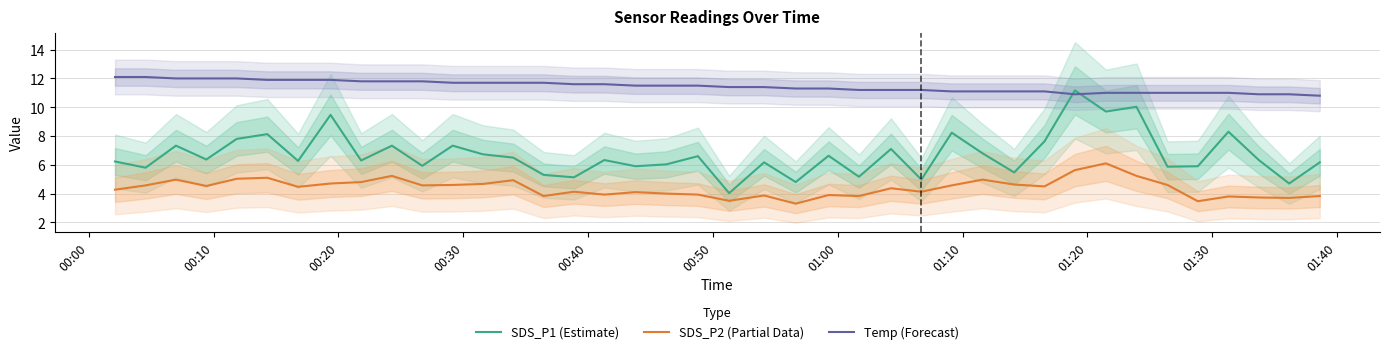

What are all the series names shown in the legend?

SDS_P1 (Estimate), SDS_P2 (Partial Data), Temp (Forecast)